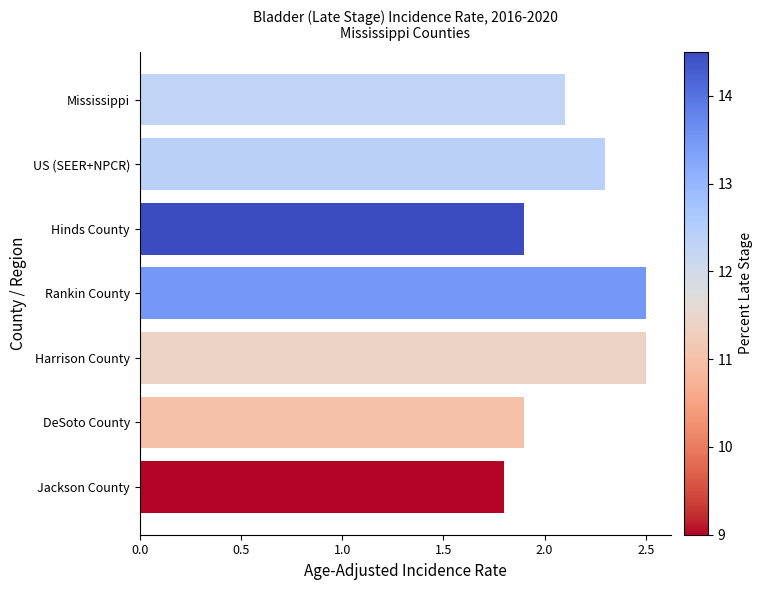

What is the minimum value shown in the chart?

1.8